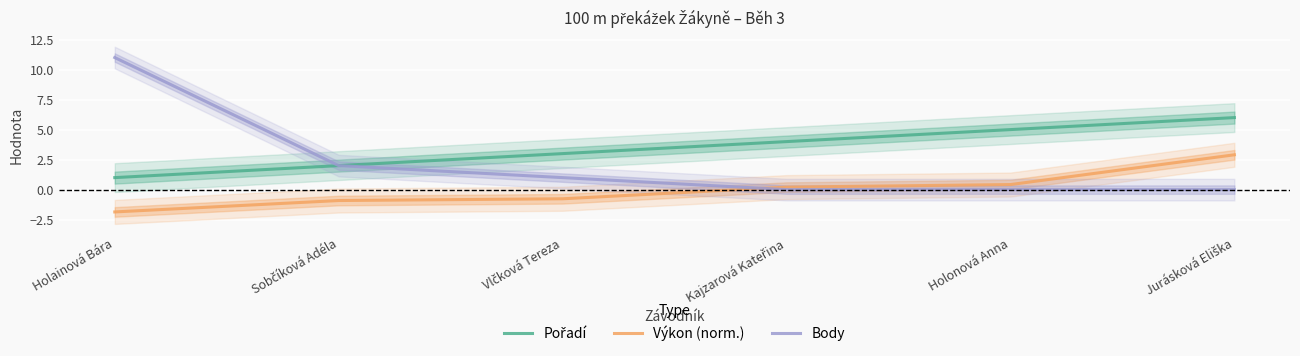

What is the difference between the highest and lowest values at Jurásková Eliška?

6.0